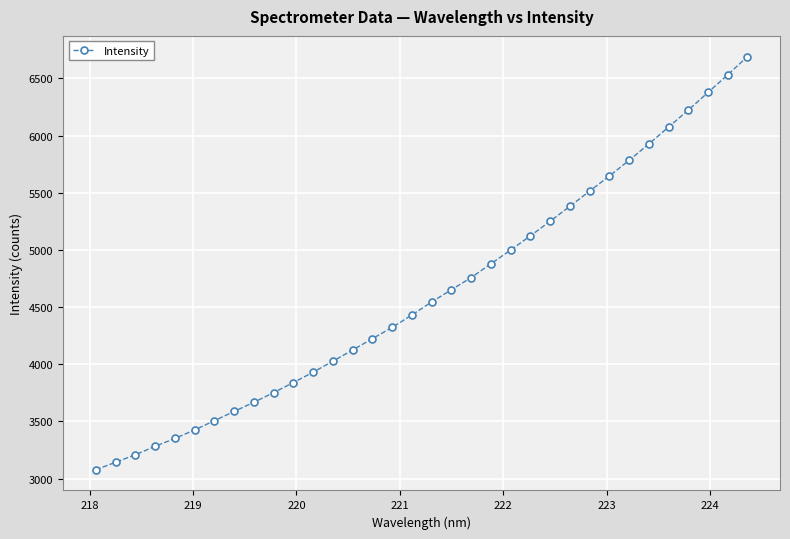

What is the maximum value shown in the chart?

6691.5